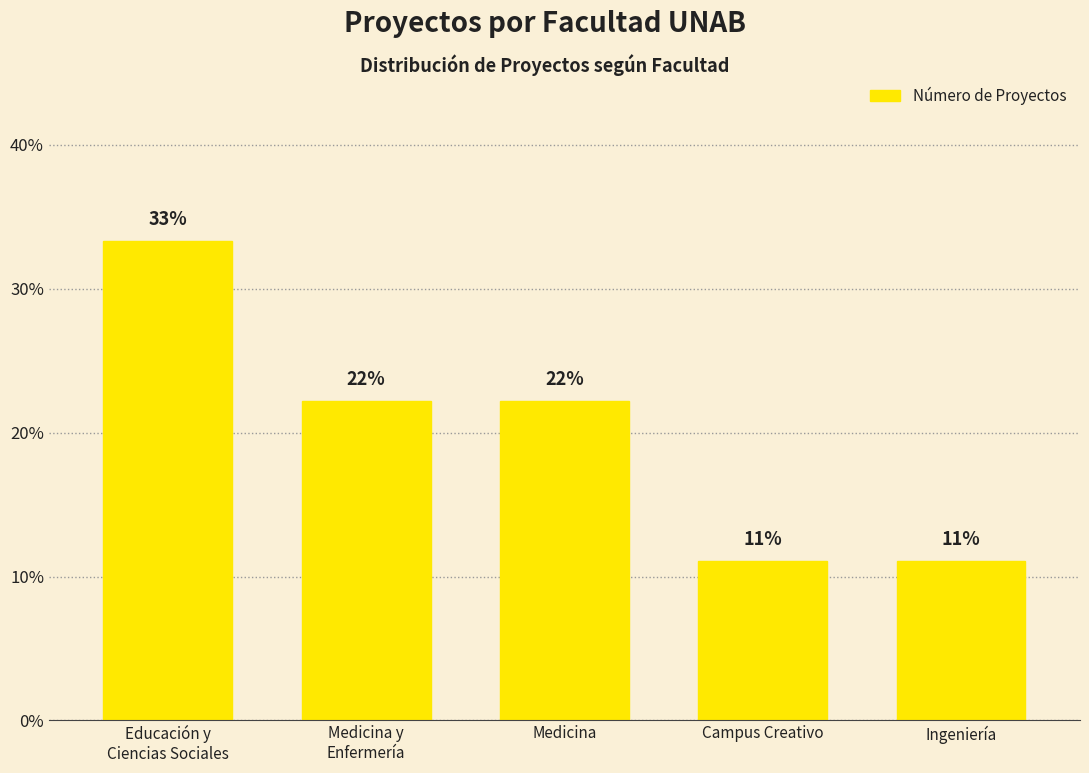

Does the chart contain stacked bars?

No